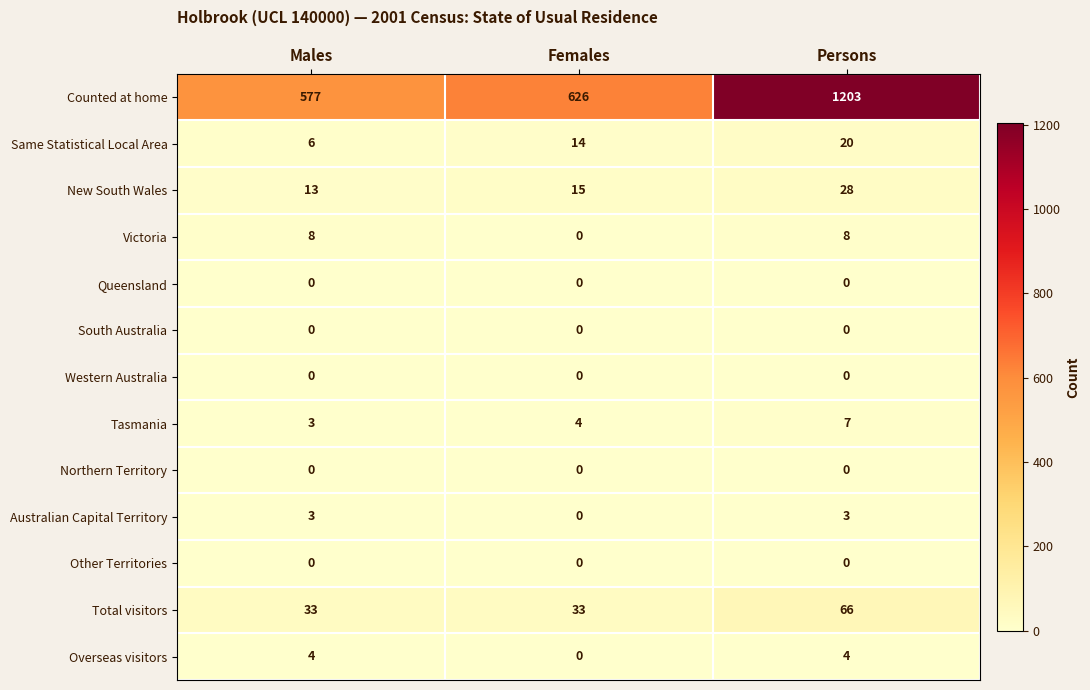

Count the Overseas visitors values in the range 0 to 4.

3